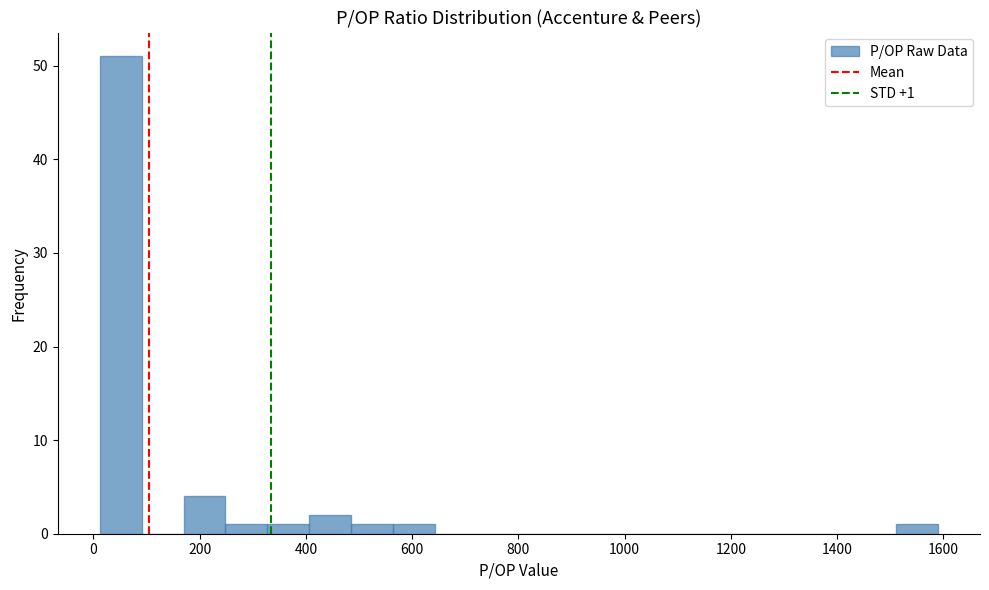

Around what value on the x-axis is the tallest bar? Give the approximate position of its centre, as read against the axis.

60